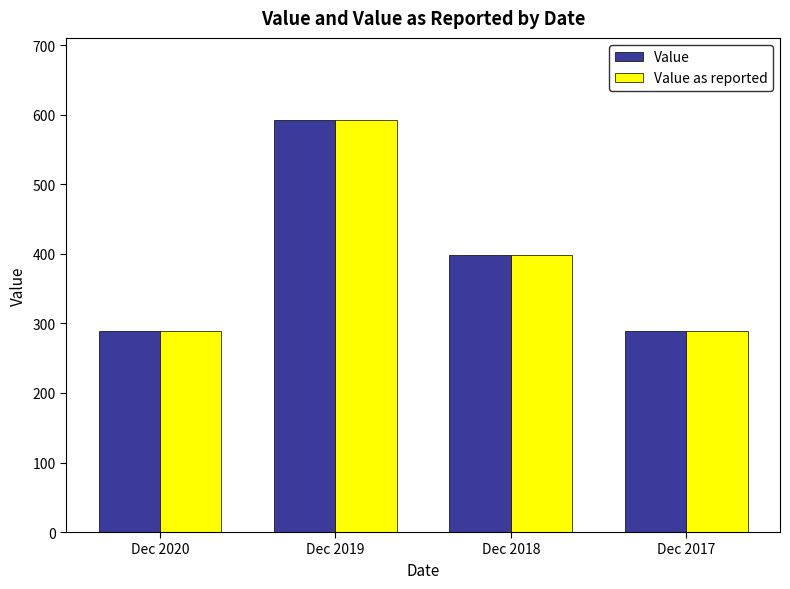

How many values in the Value as reported series are below 398?

2